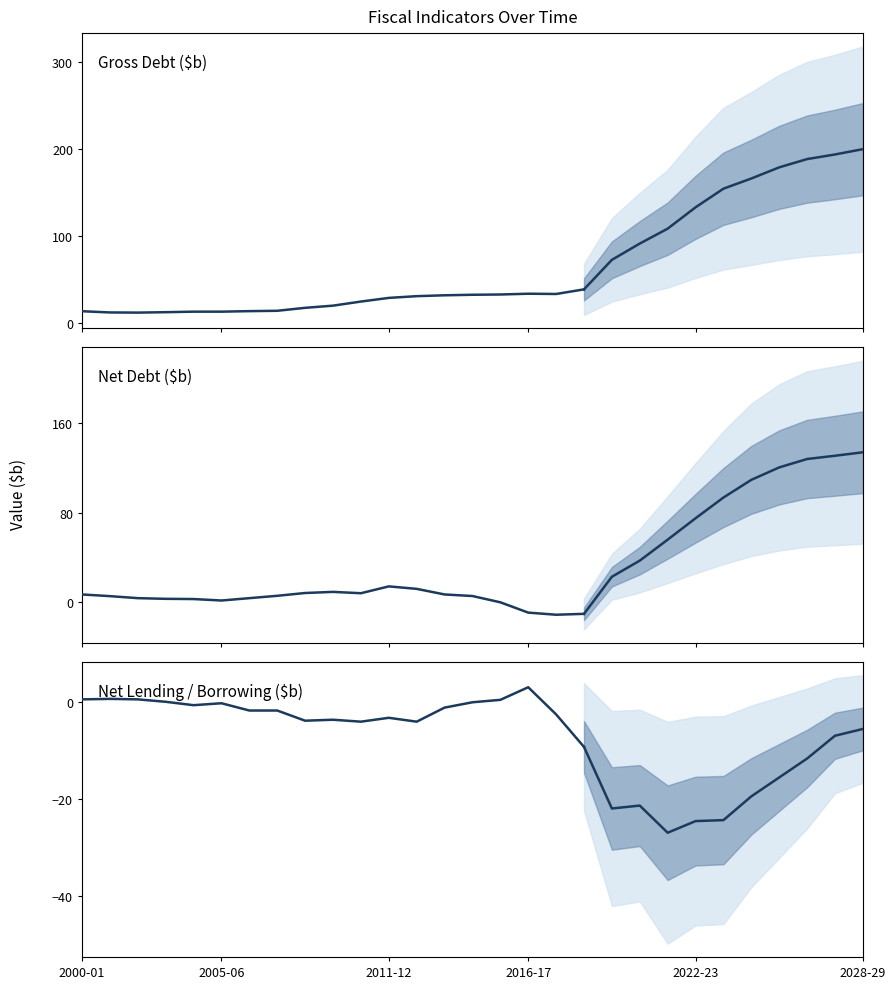

In Net Lending/Borrowing ($b), how many points are lower than both neighbors (excluding endpoints)?

4